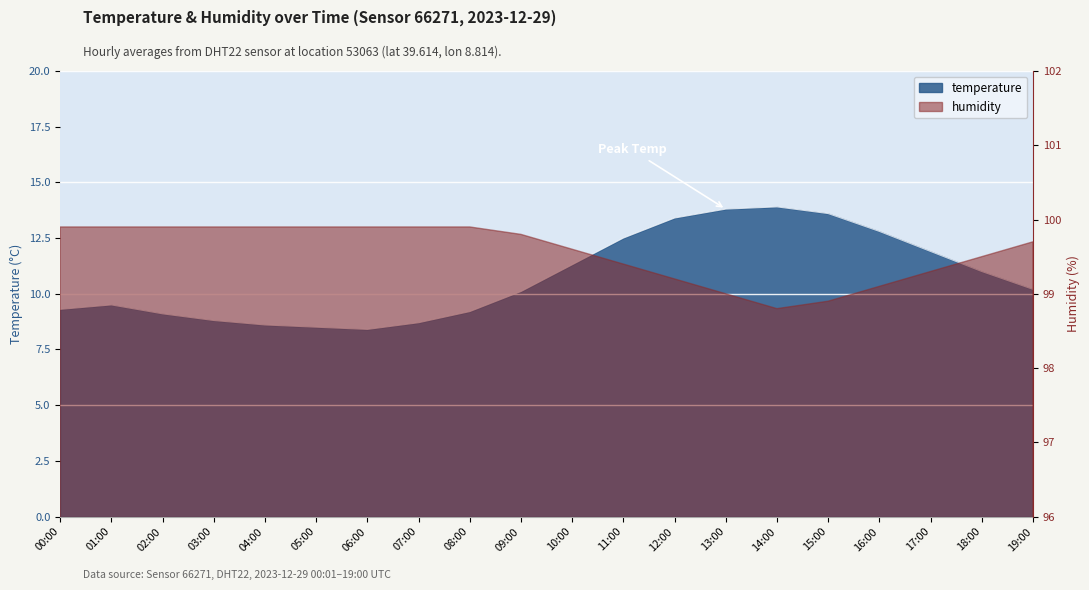

What is the change in value from 09:00 to 16:00?

+2.7